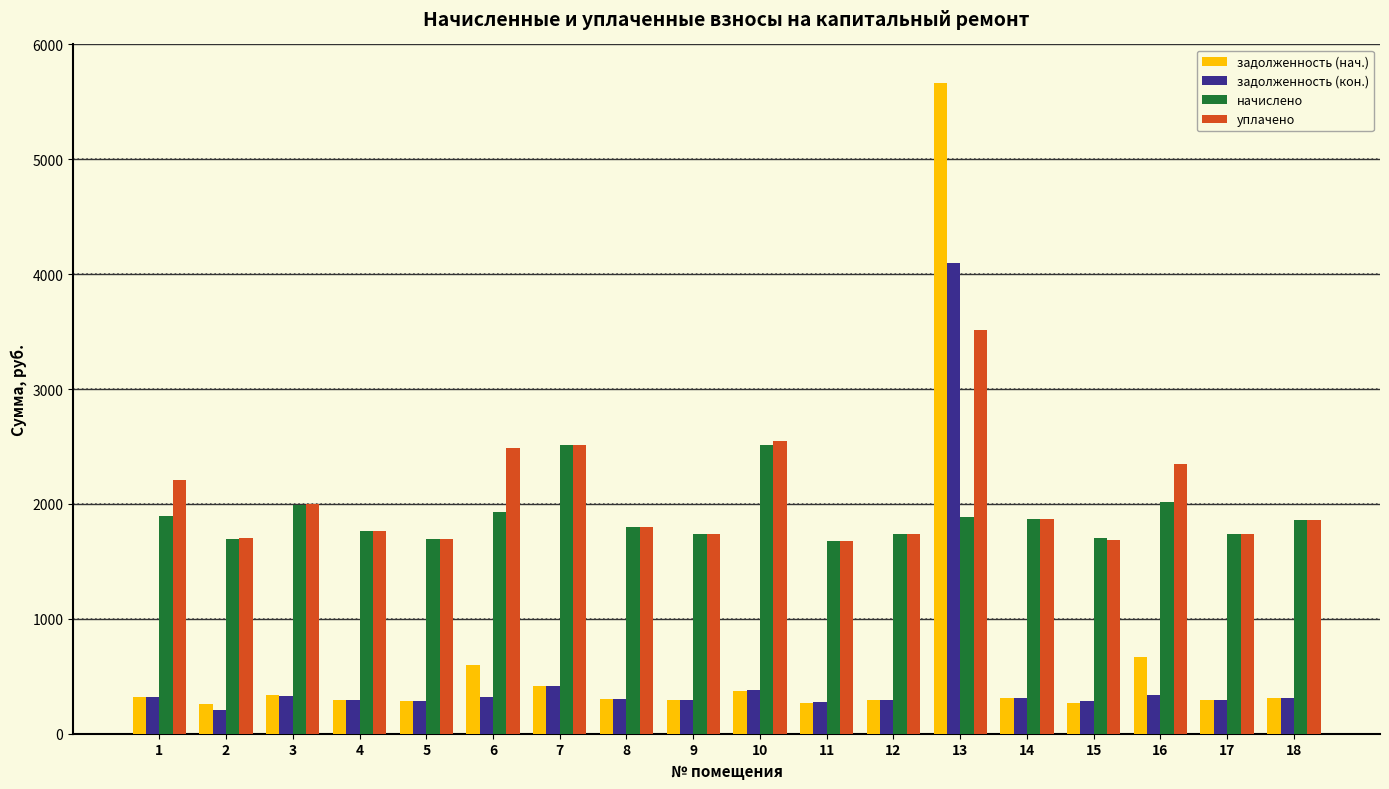

What are all the series names shown in the legend?

задолженность (нач.), задолженность (кон.), начислено, уплачено